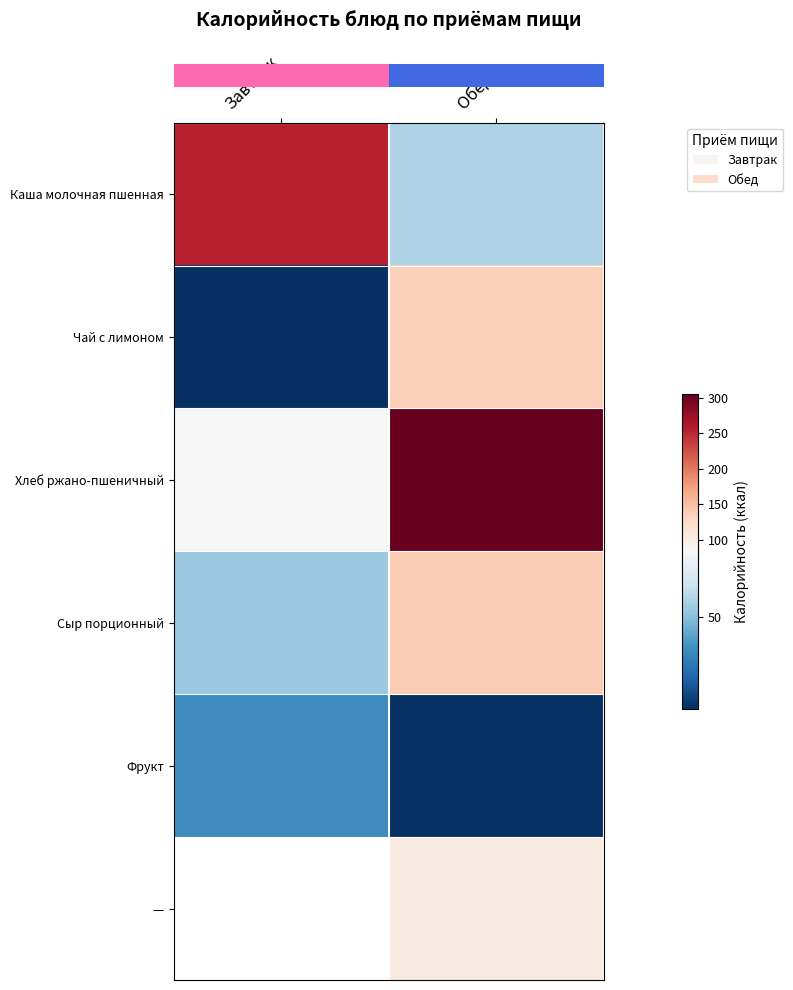

At how many categories does at least one series exceed 63?

2